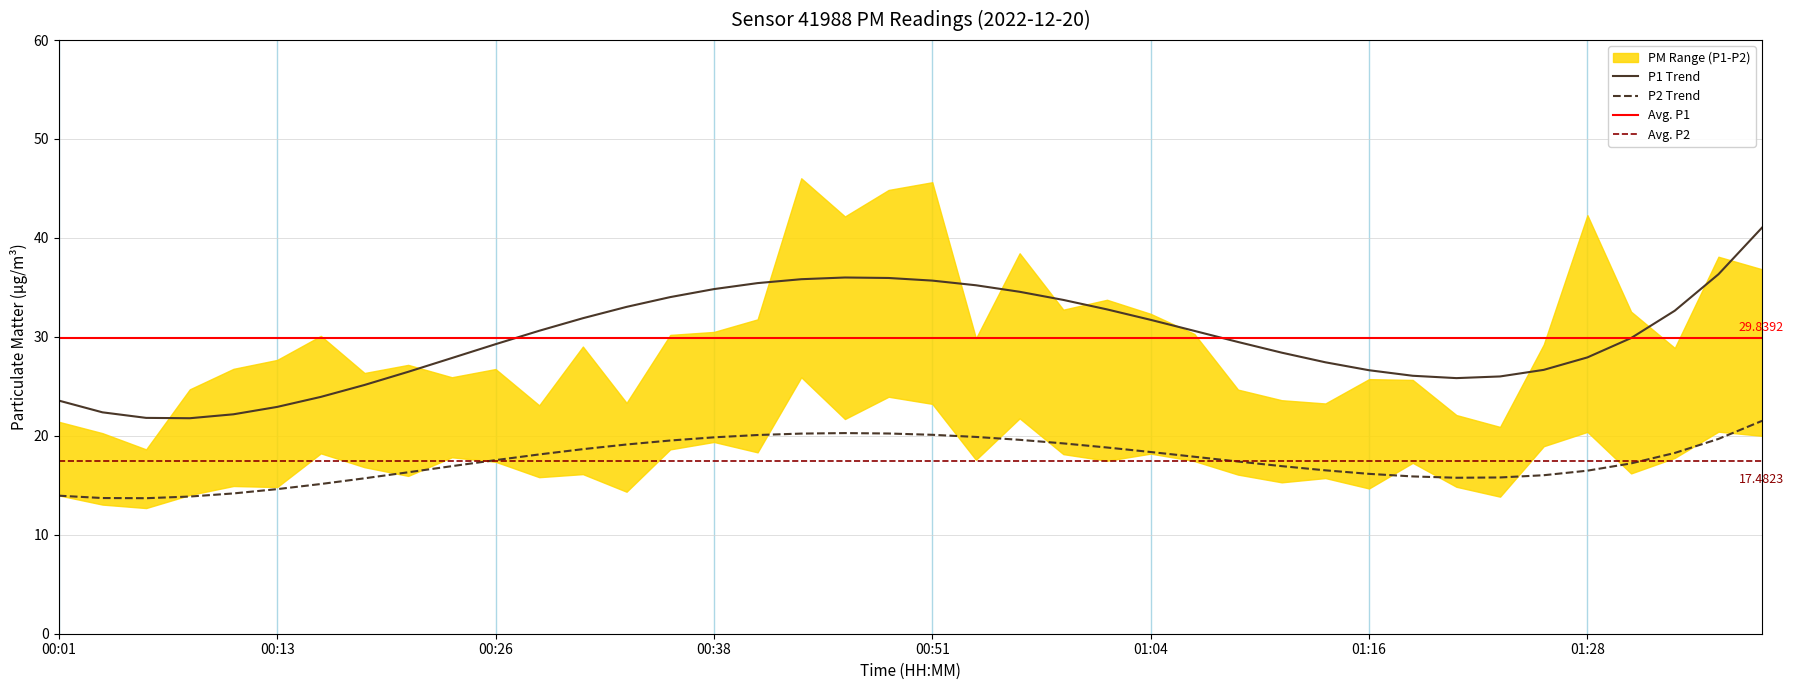

Rank the categories by P2 value from highest to lowest.

00:43, 00:48, 00:51, 00:56, 00:46, 01:36, 01:28, 01:38, 00:38, 01:26, 00:36, 00:41, 00:16, 01:04, 00:59, 00:23, 01:33, 00:54, 01:01, 01:06, 00:26, 01:18, 00:18, 01:31, 00:31, 01:09, 00:21, 00:28, 01:13, 01:11, 00:11, 01:21, 00:13, 01:16, 00:33, 00:08, 00:01, 01:23, 00:04, 00:06